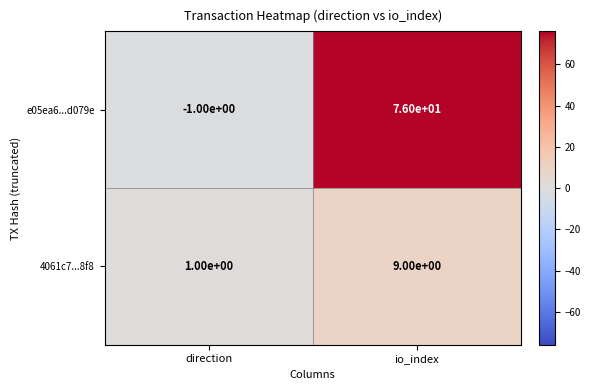

Reading left to right, transcribe all the data shown in this chart.

e05ea6...d079e: direction=-1	io_index=76
4061c7...8f8: direction=1	io_index=9